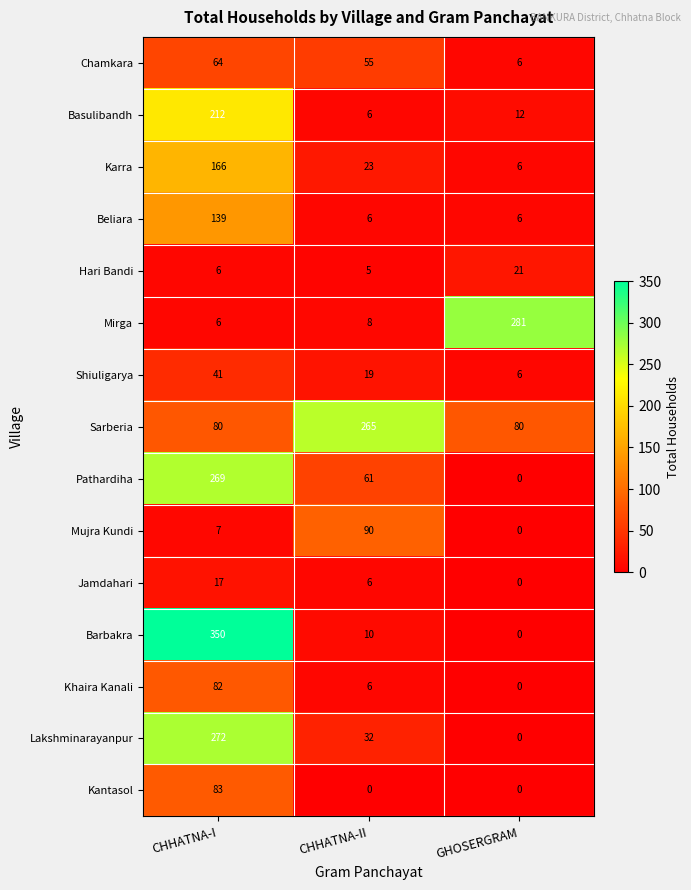

At which category is the sum across all series the highest?

CHHATNA-I